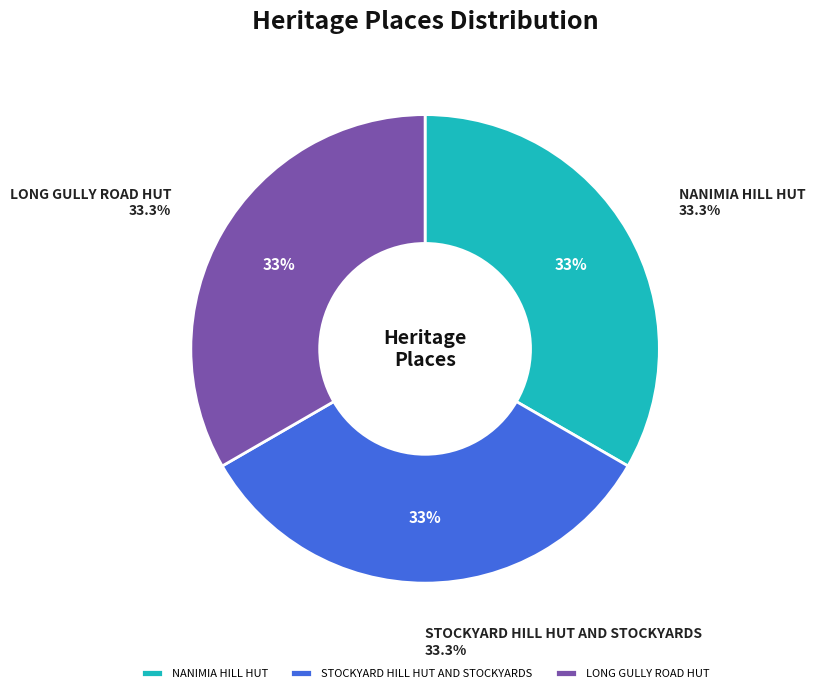

To the nearest percent, what is the combined percentage of STOCKYARD HILL HUT AND STOCKYARDS and LONG GULLY ROAD HUT?

67%